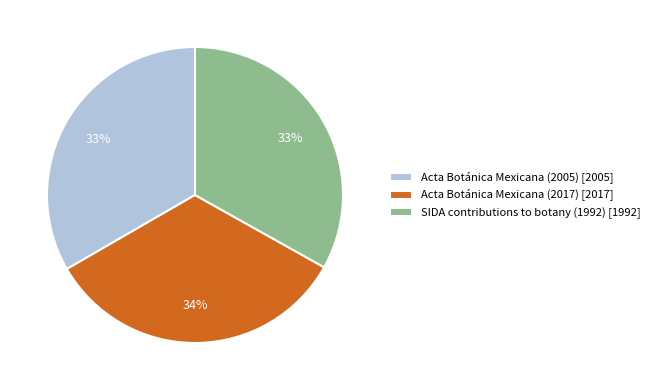

What is the ratio of the value at SIDA contributions to botany (1992) [1992] to the value at Acta Botánica Mexicana (2017) [2017]?

1.0